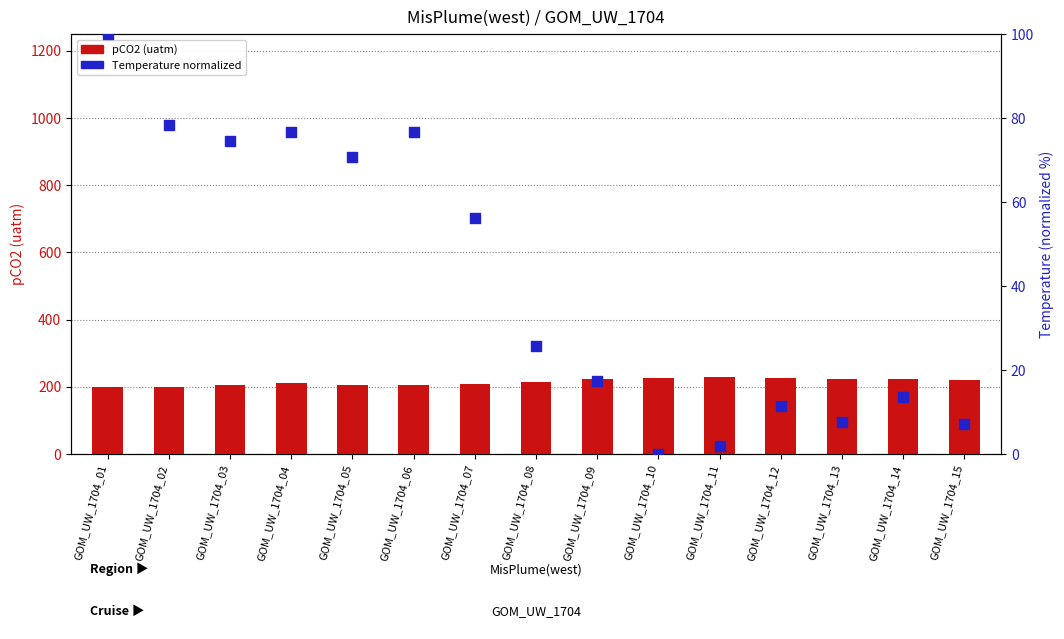

Is the value of Temperature (norm) at GOM_UW_1704_10 greater than the value of pCO2 at GOM_UW_1704_03?

No